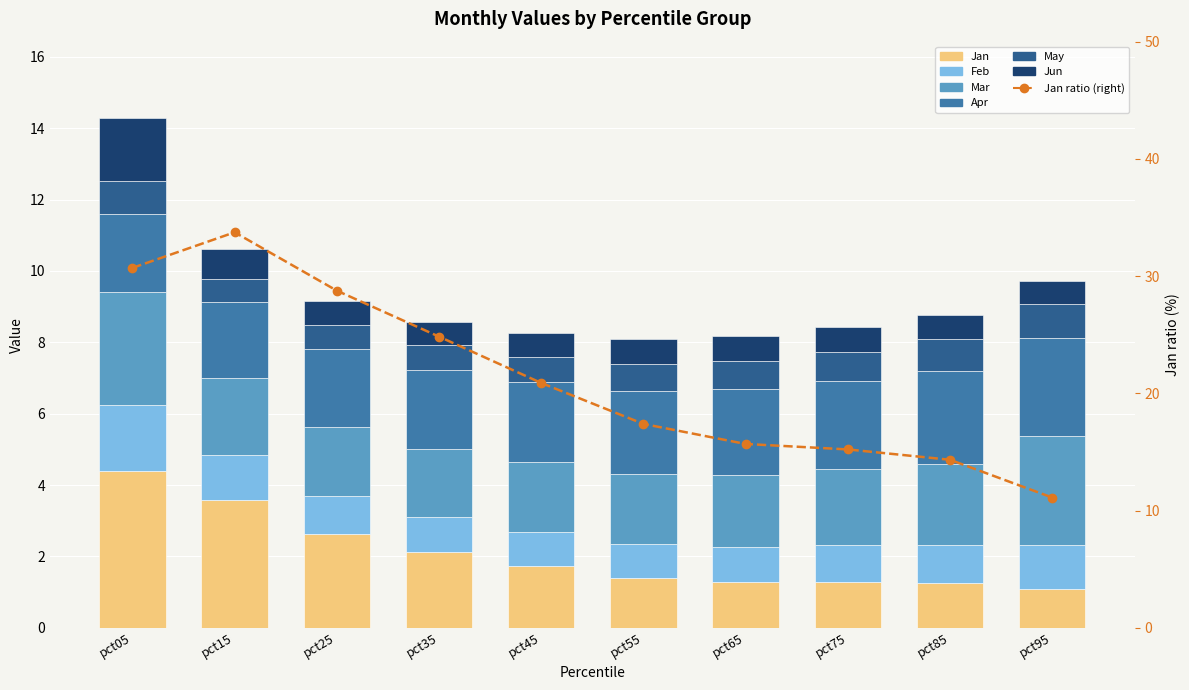

True or false: Jan has a value of 1.1 at pct35.

False